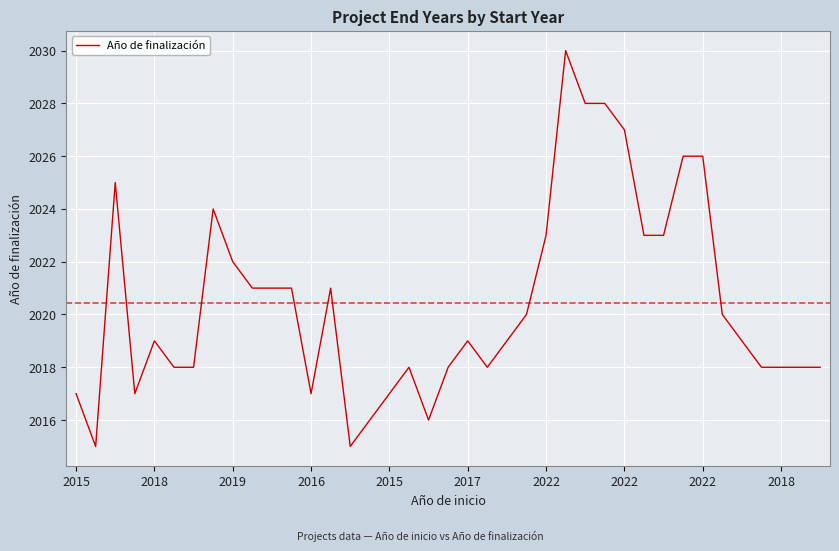

Count the number of categories in the chart.

39